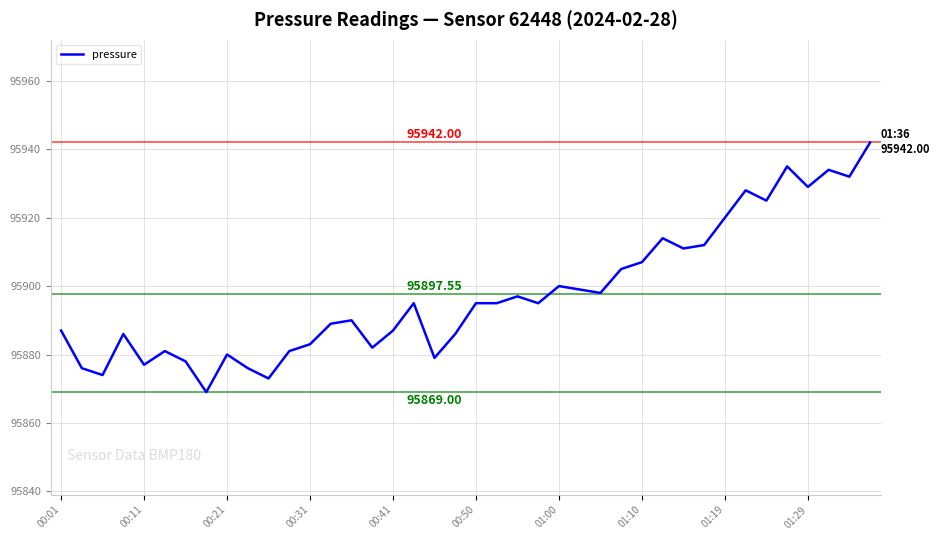

What is the difference between the second highest and second lowest values?

62